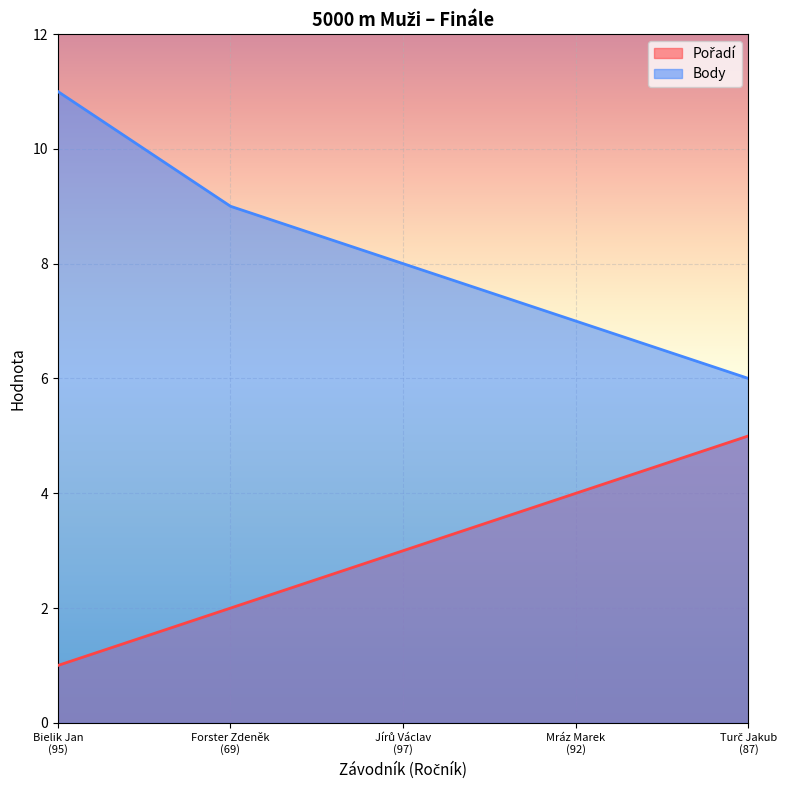

What is the difference between the Pořadí values at Forster Zdeněk
(69) and Turč Jakub
(87)?

3